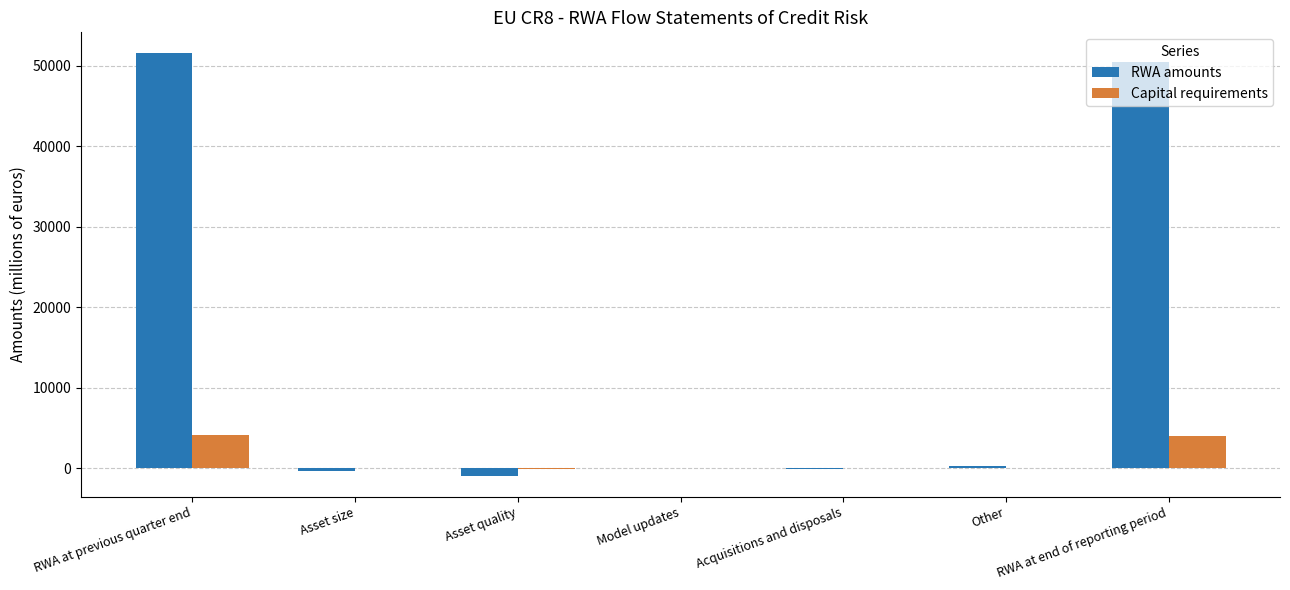

Between Other and RWA at end of reporting period, which series saw the biggest shift?

RWA amounts